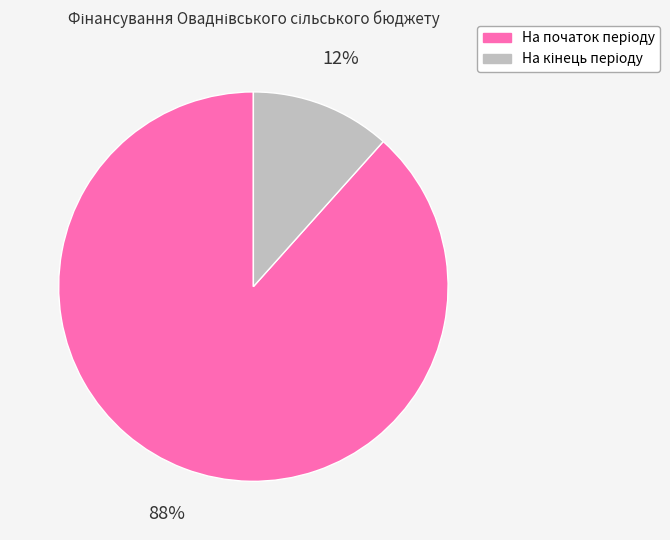

To the nearest percent, what is the average slice percentage?

50%